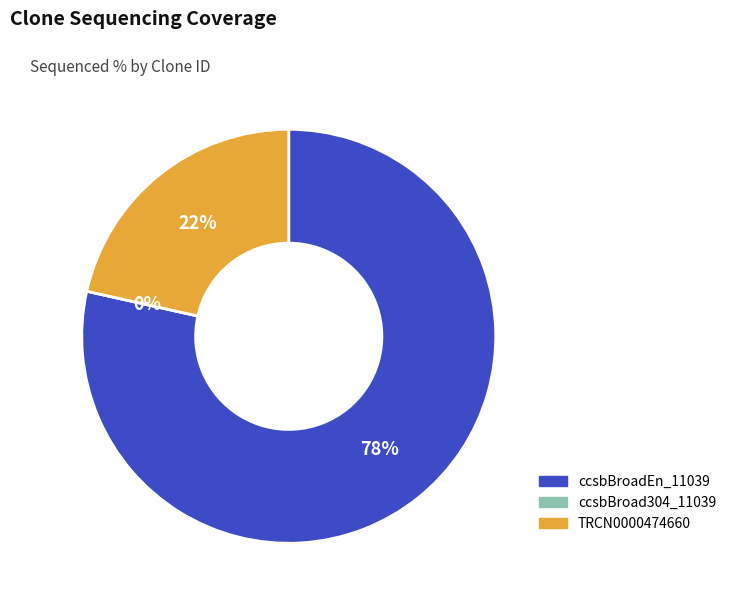

Rank the categories by value from highest to lowest.

ccsbBroadEn_11039, TRCN0000474660, ccsbBroad304_11039